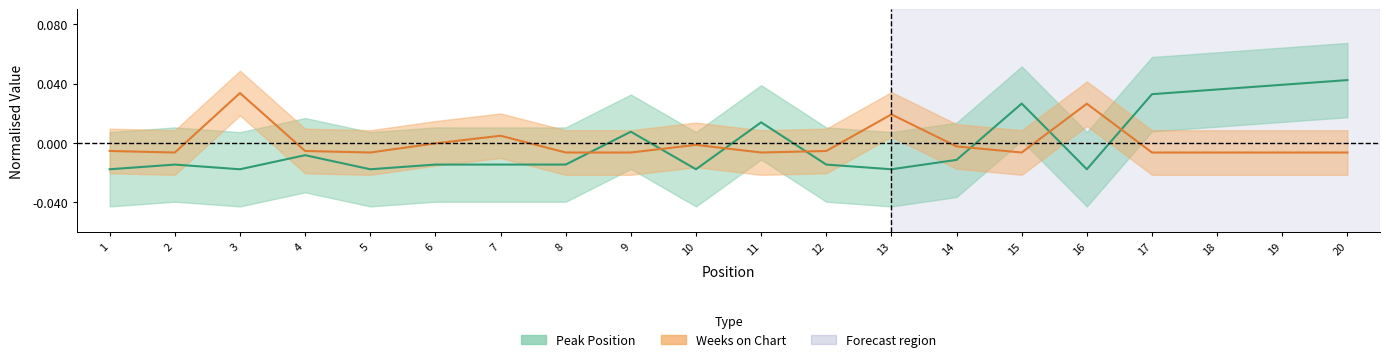

Where does the Weeks on Chart series first go above 0?

3